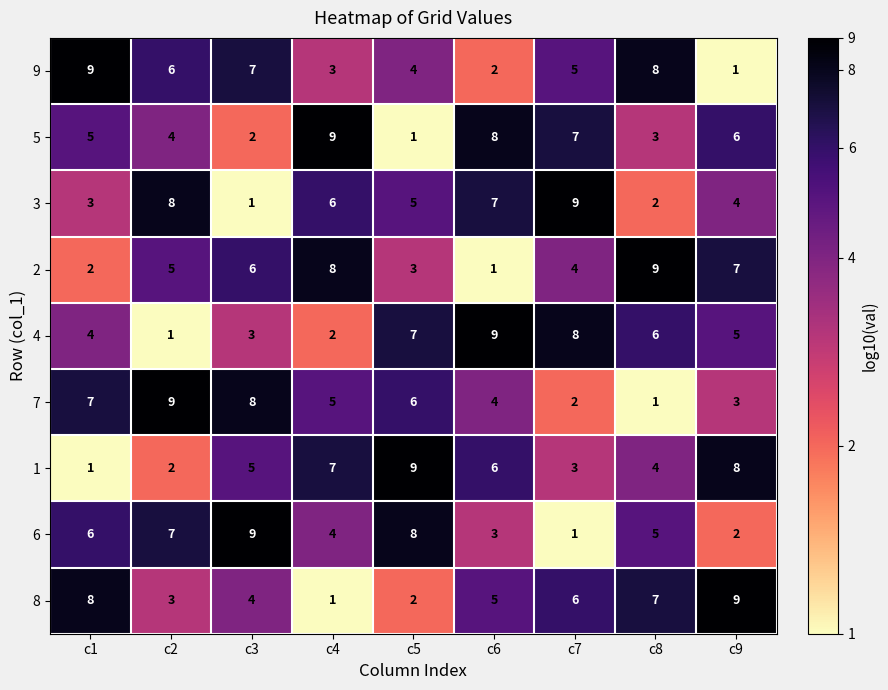

True or false: 7 has a value of 3 at c7.

False